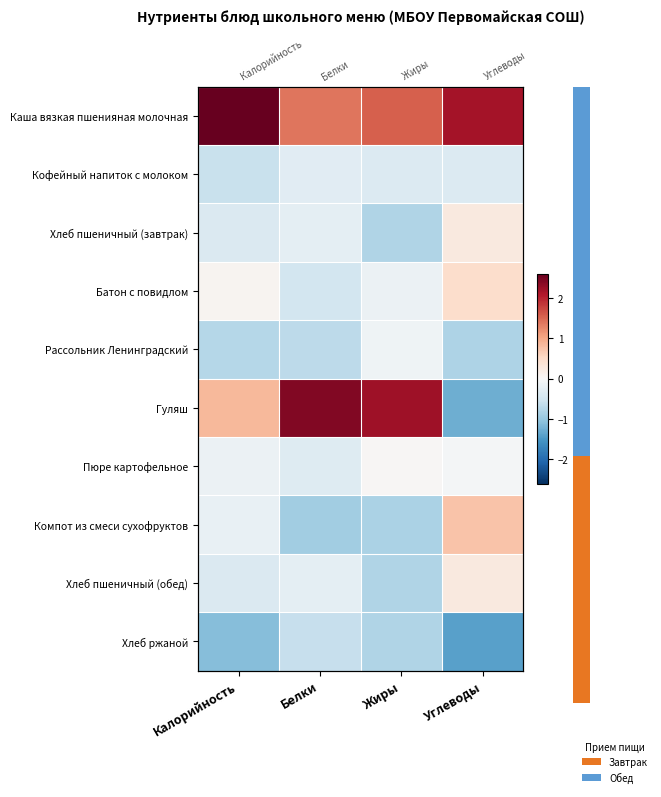

True or false: Пюре картофельное has a value of -0.0 at Углеводы.

False